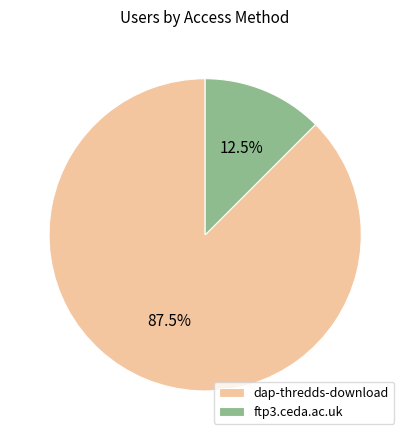

How much of the chart is everything except ftp3.ceda.ac.uk?

87.5%